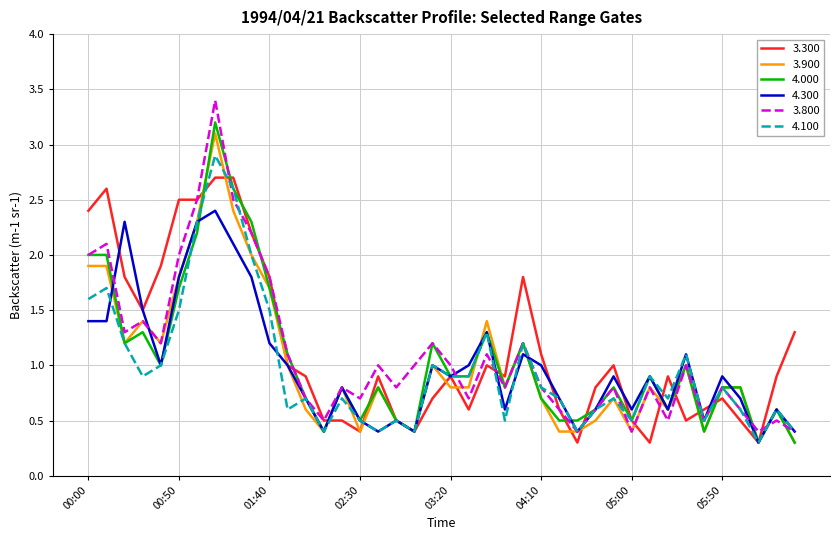

Which series has the widest spread of values?

3.800